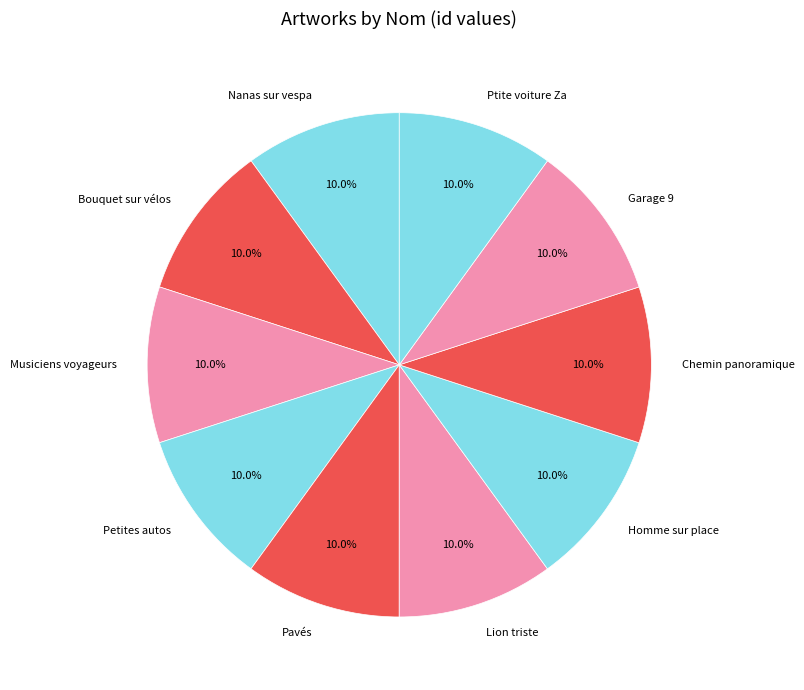

Does any single category account for the majority?

No